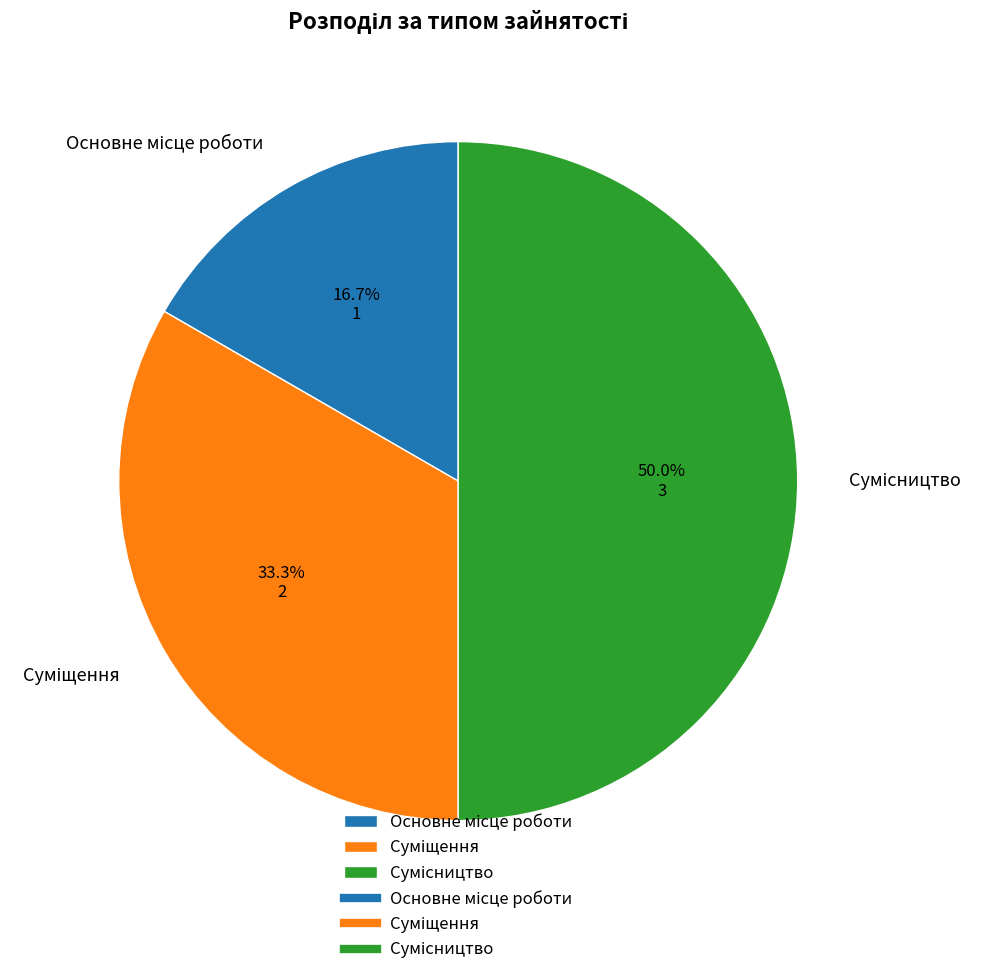

How many slices are in this pie chart?

3